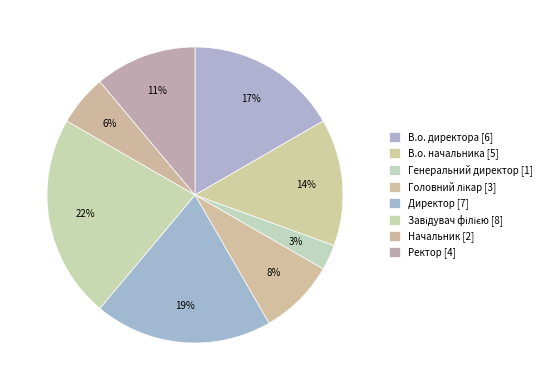

Between Генеральний директор and Директор, which is larger?

Директор